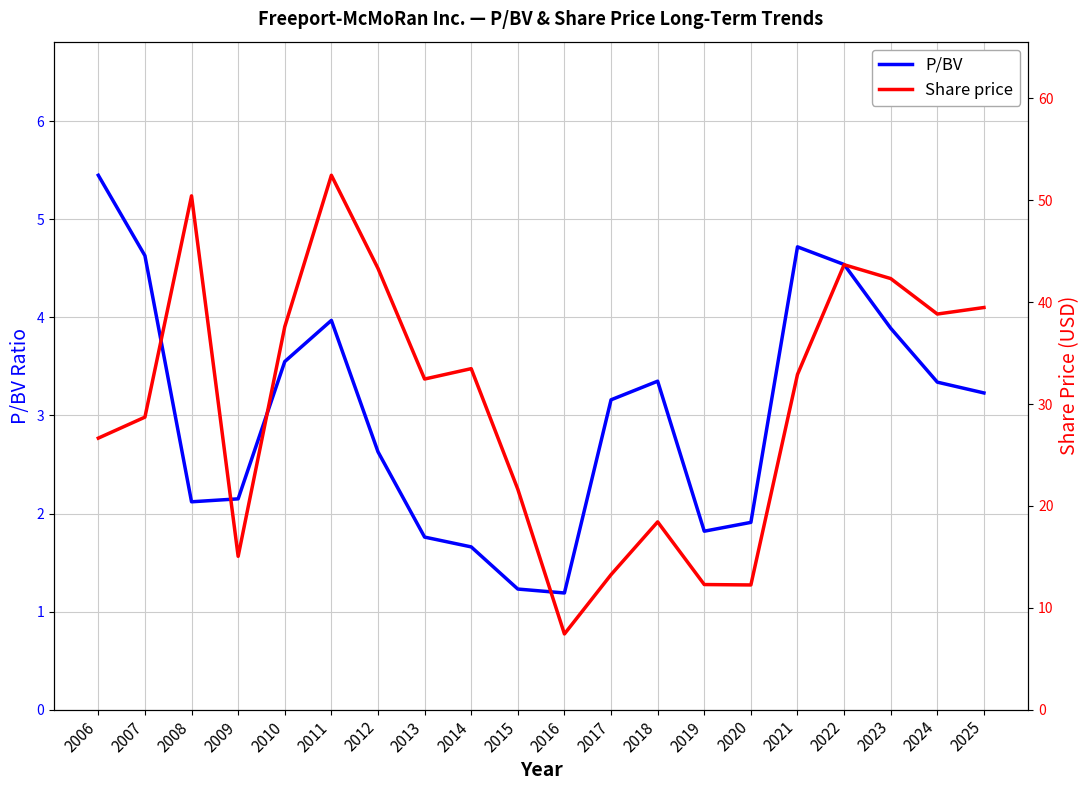

What is the value of the P/BV point at the 1st from the left?

5.5